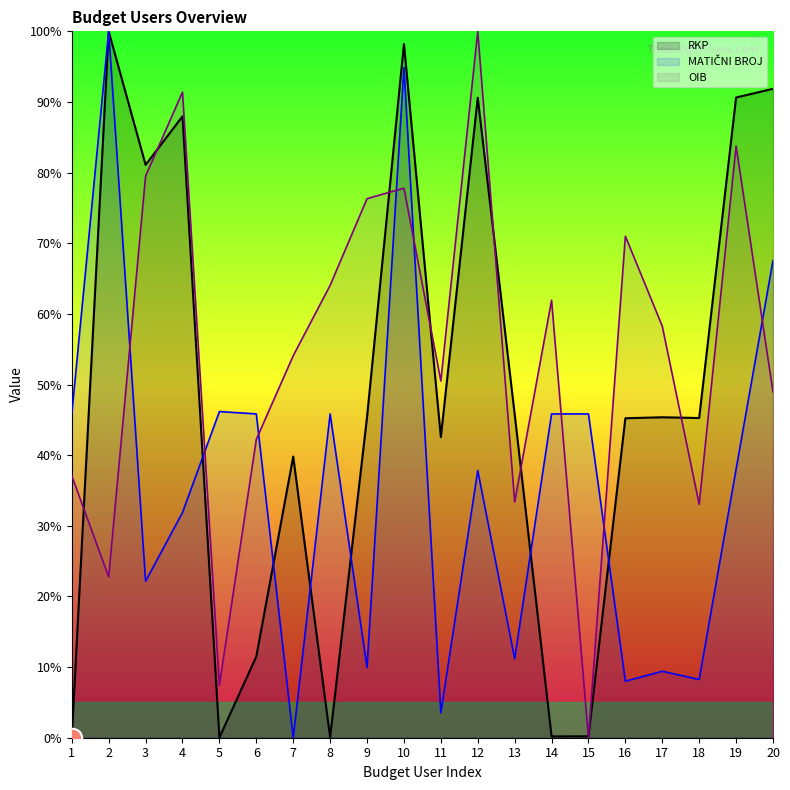

Between 2 and 5, which series saw the biggest shift?

RKP